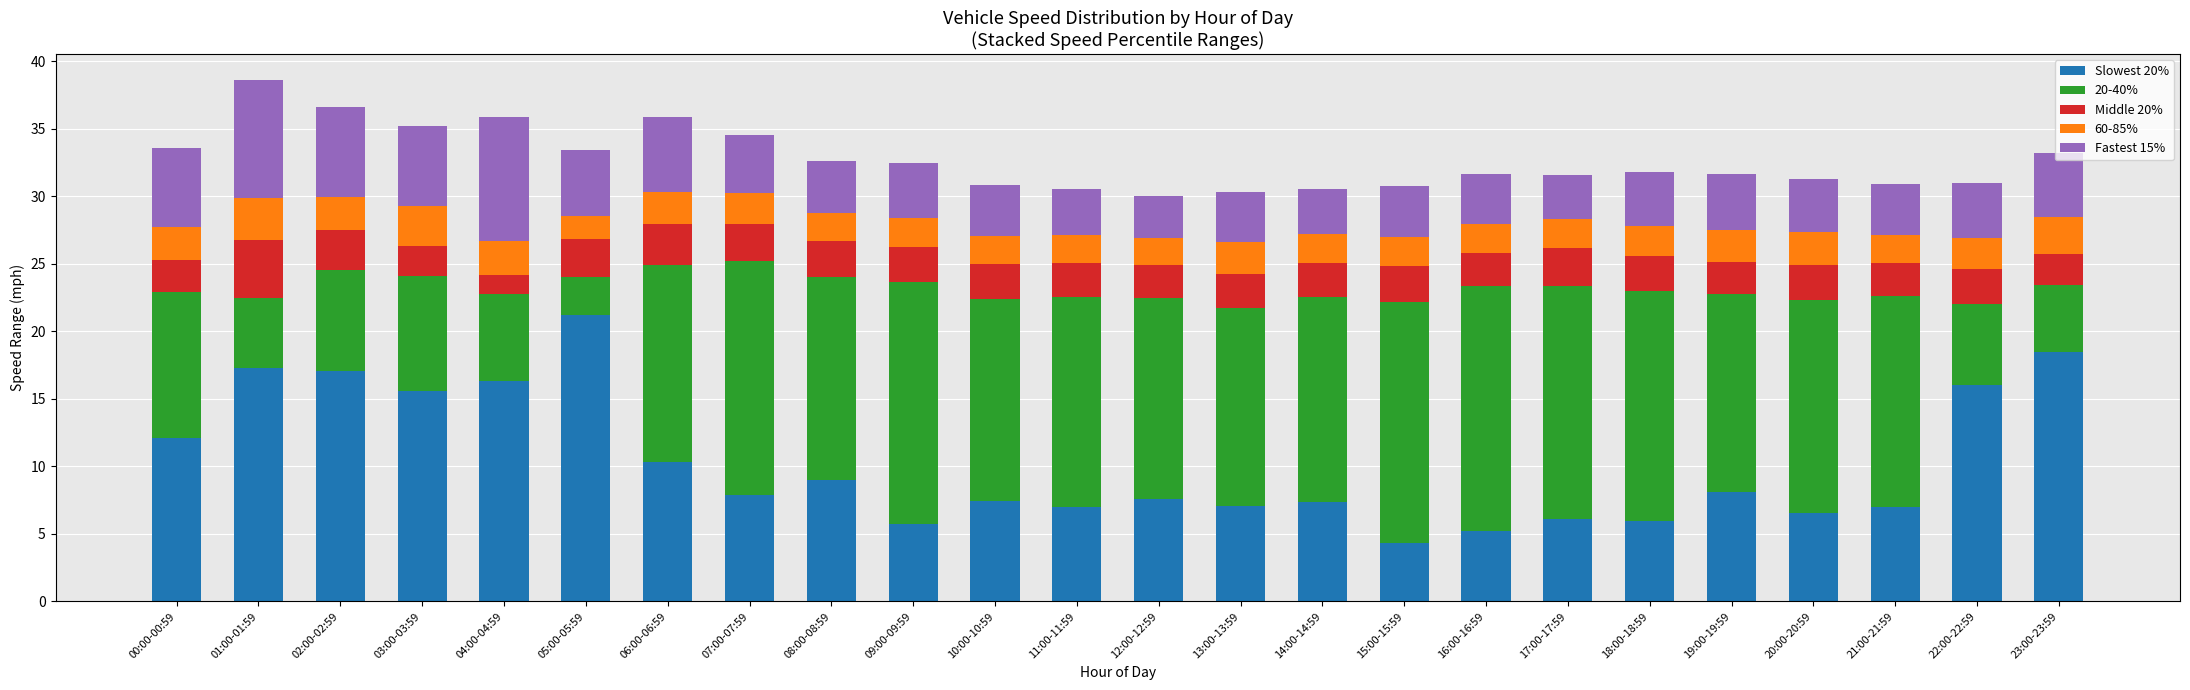

The value of Slowest 20% at 09:00-09:59 is 5.7. True or false?

True